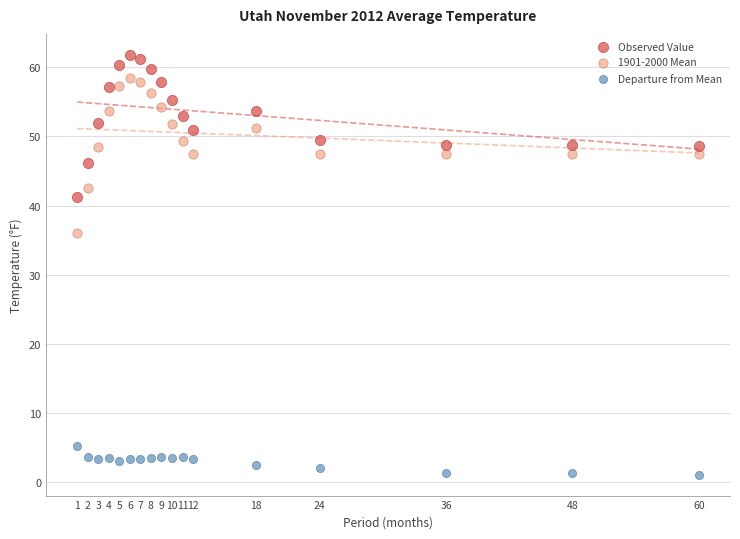

Across all series, what Y value is closest to 31?

36.0